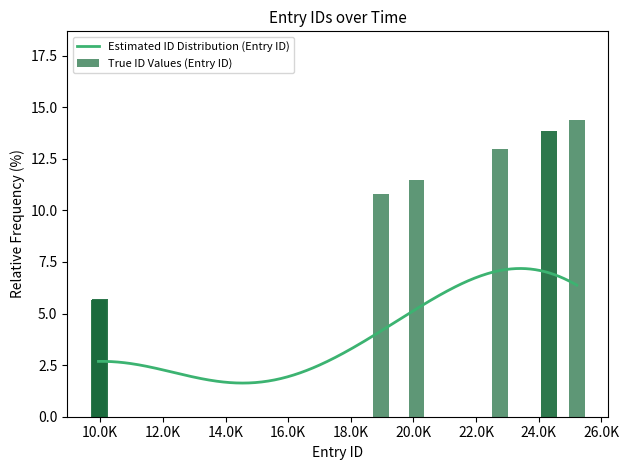

What is the sum of all True ID Values (Entry ID) values?

100.0